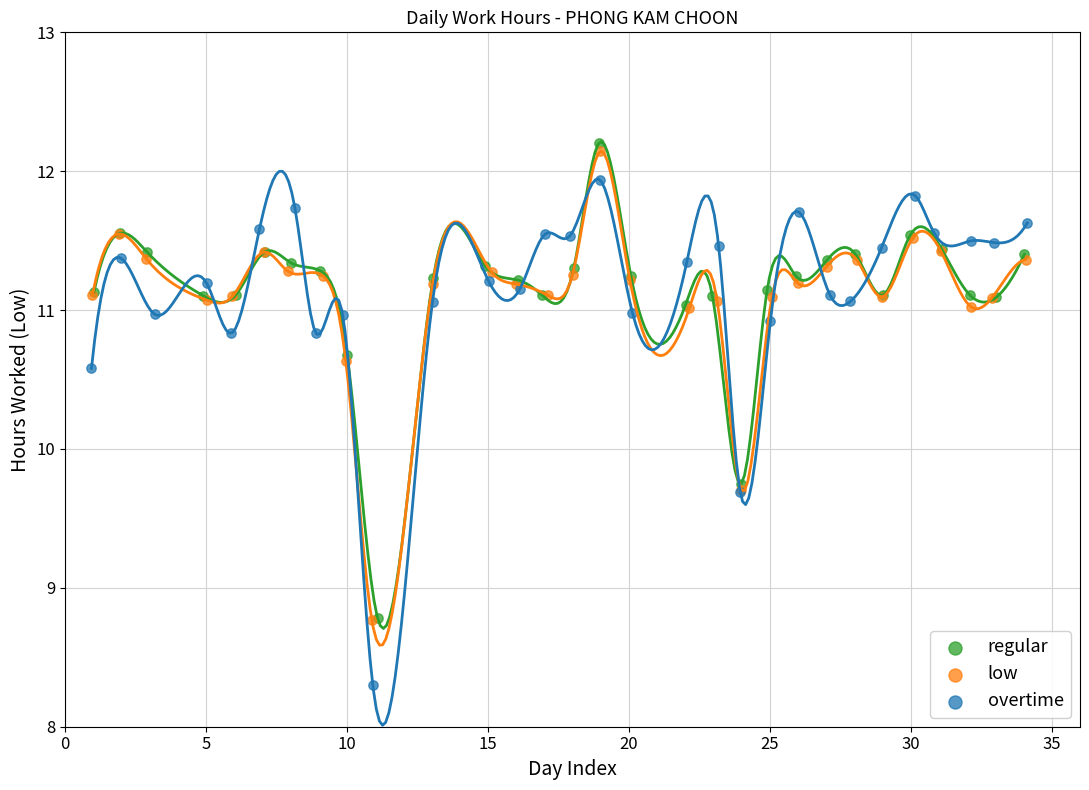

Which series has the largest Y range (max minus min)?

overtime